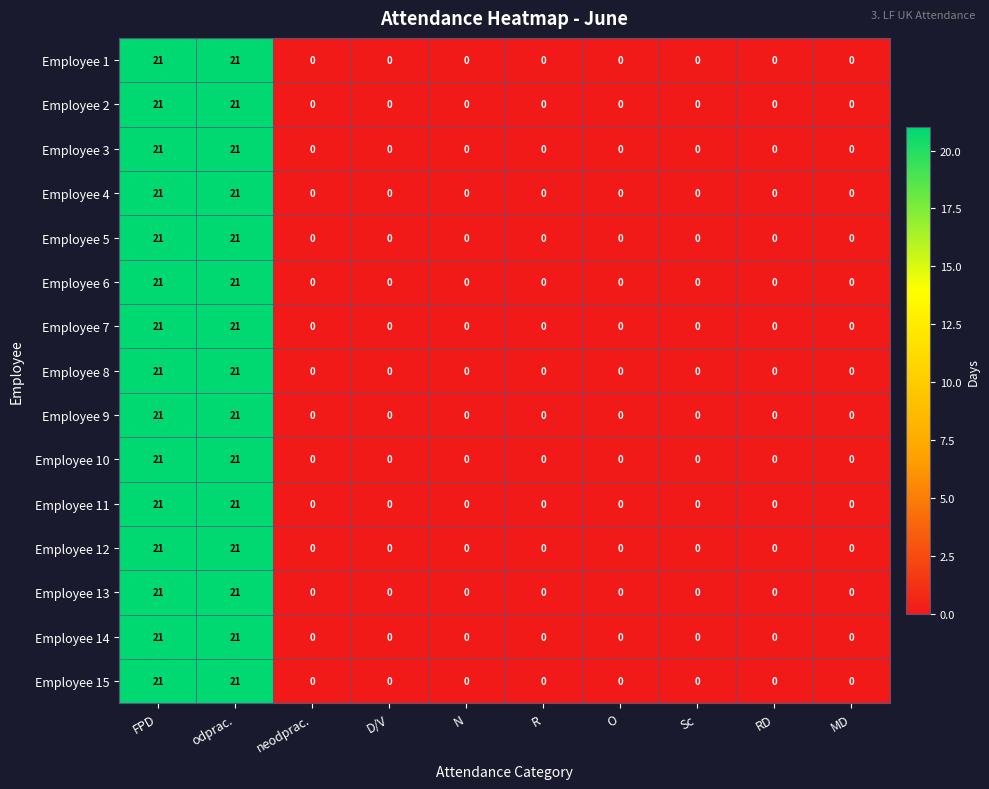

True or false: Employee 1 has a value of 7 at RD.

False